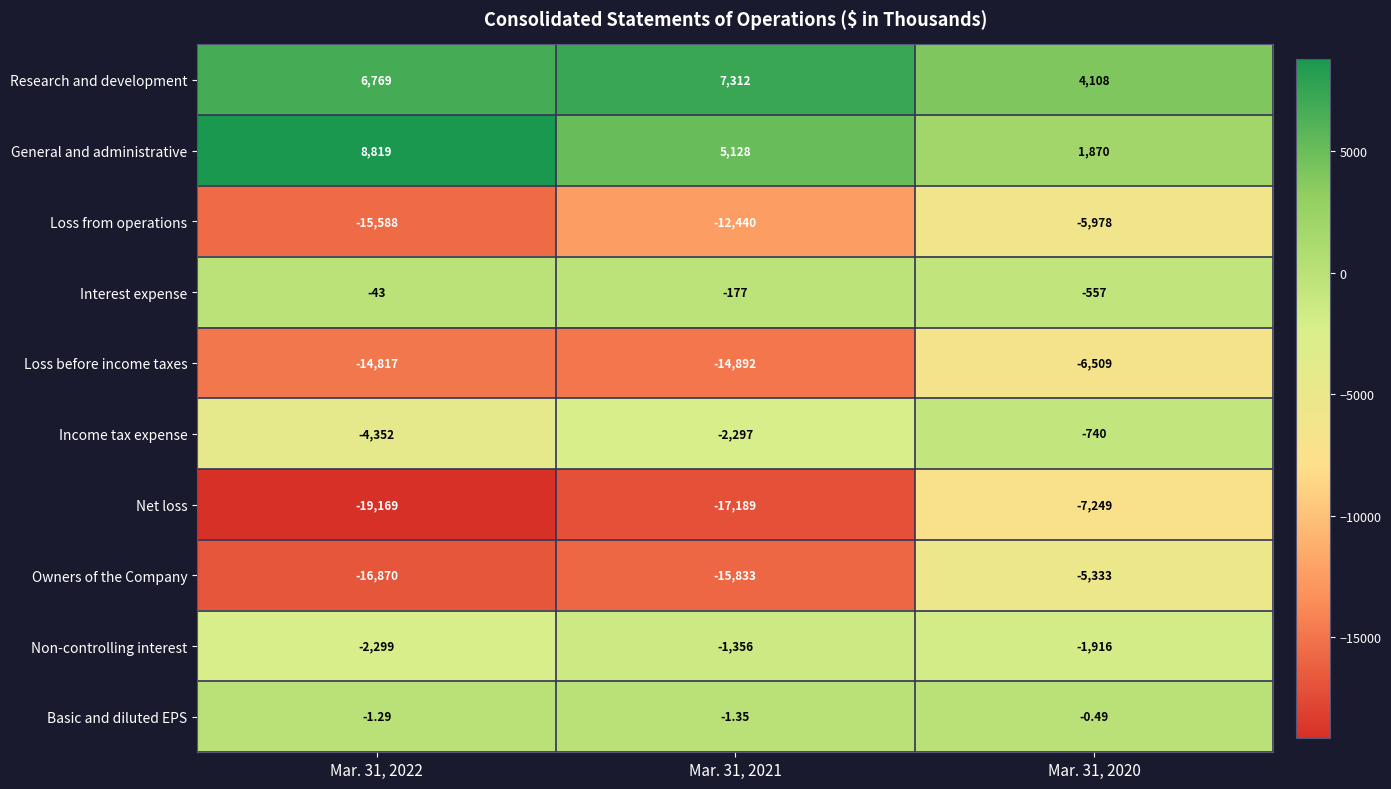

Is the value of Net loss at Mar. 31, 2022 greater than the value of Loss before income taxes at Mar. 31, 2022?

No